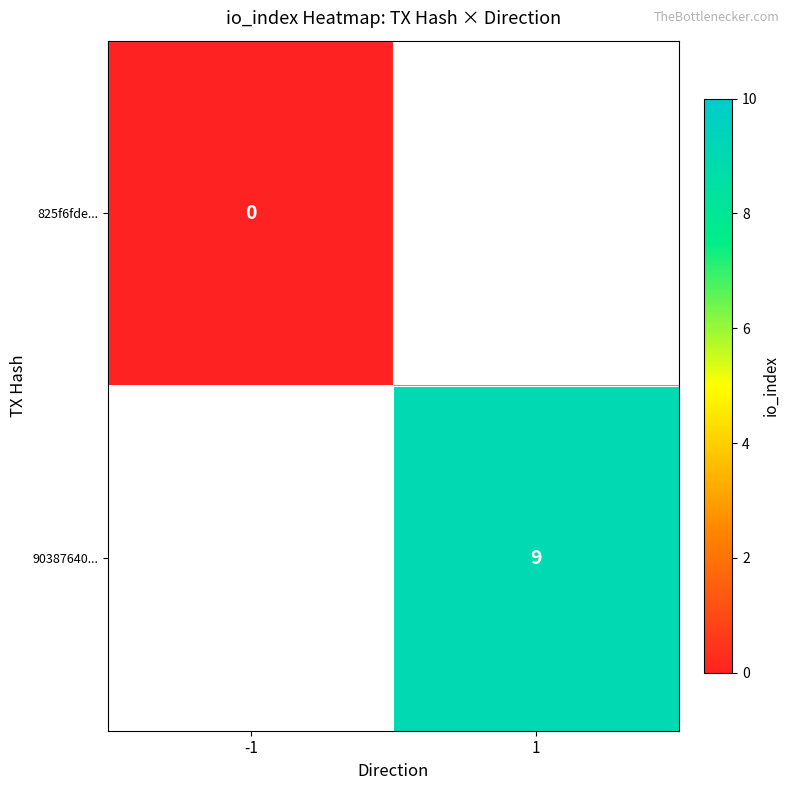

Rank the series by their maximum value, from lowest to highest.

825f6fde..., 90387640...